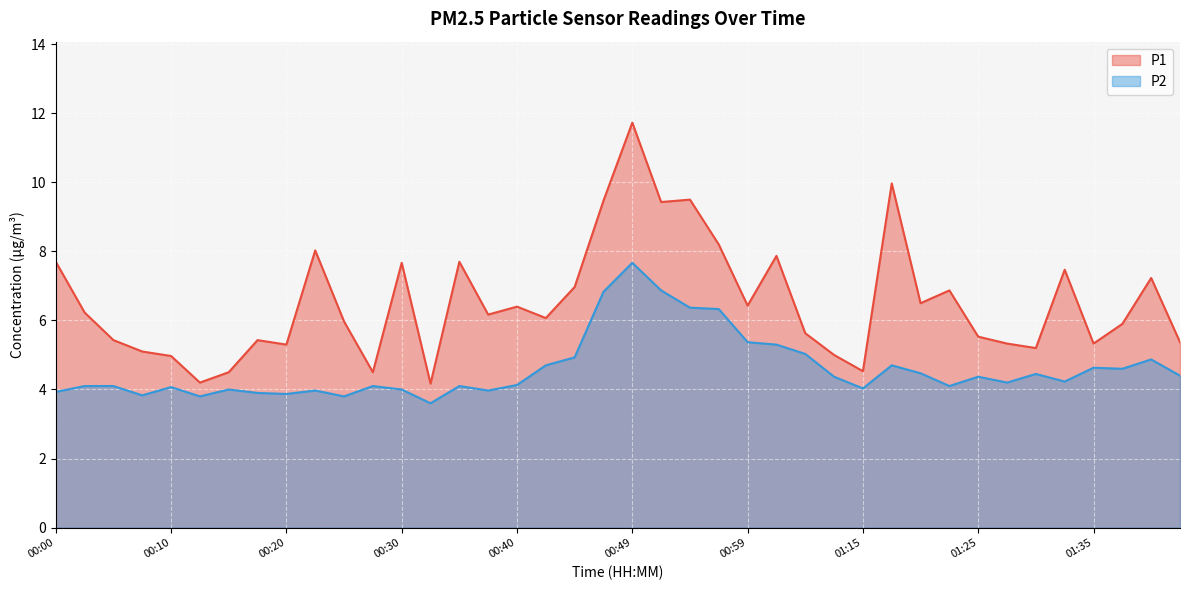

Which series has the largest total across all categories?

P1